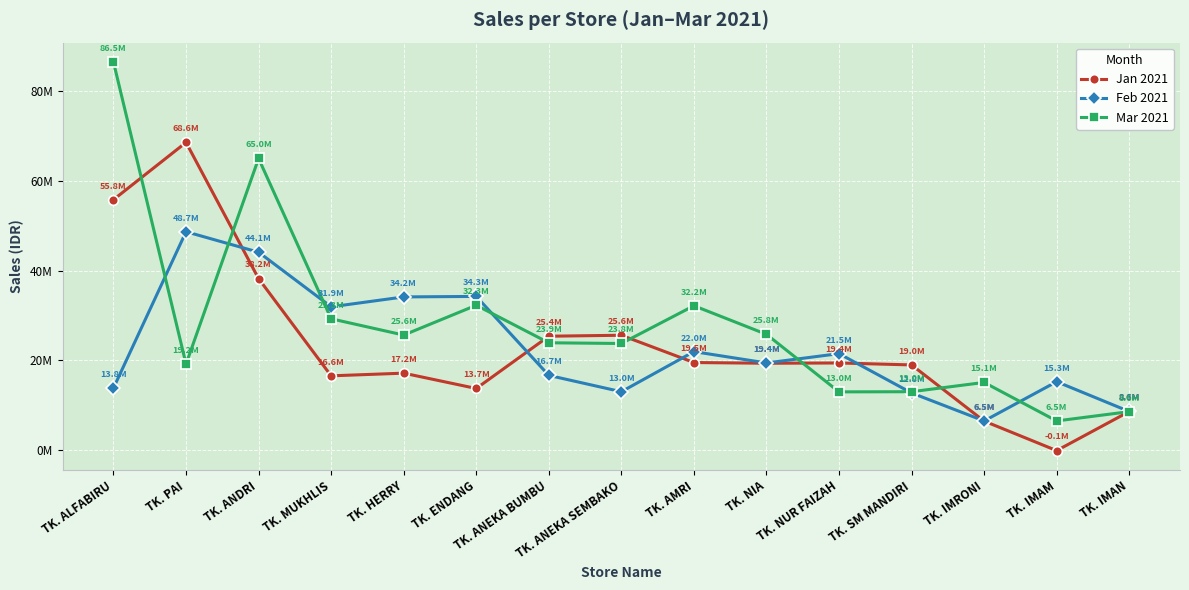

Does the chart display data point markers on the line(s)?

Yes